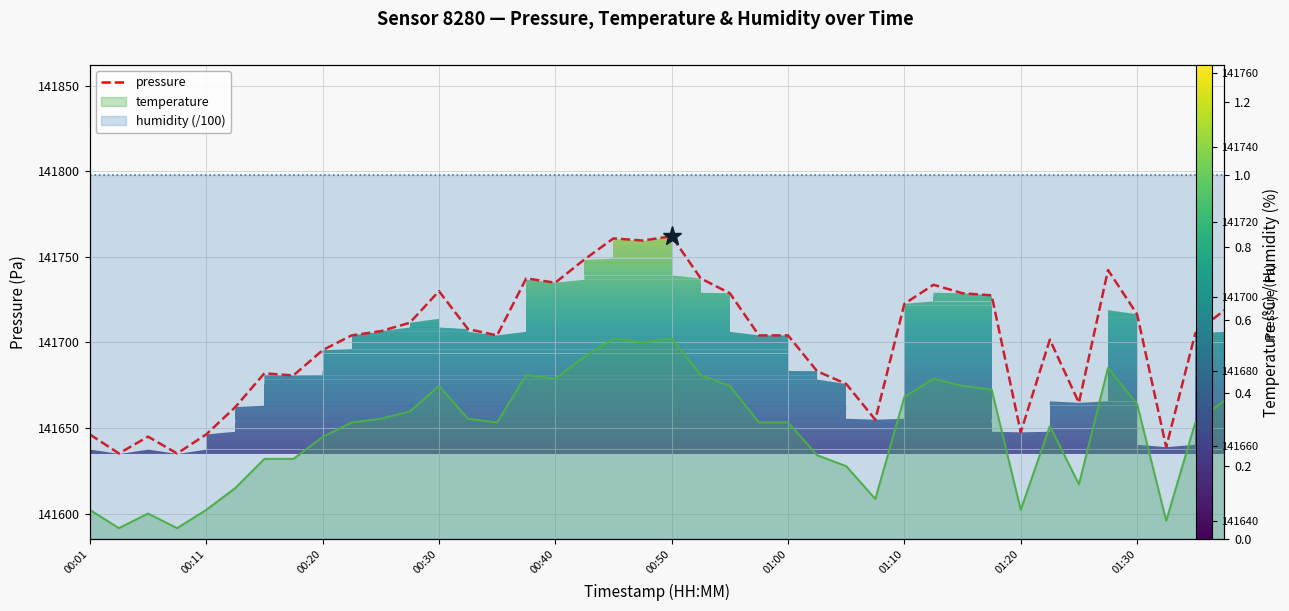

What position from the left is 00:20?

9